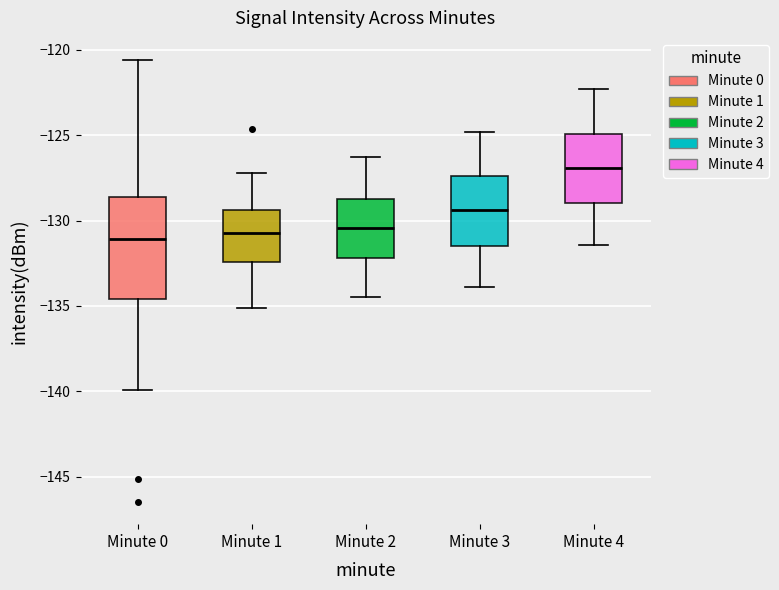

Where is the upper edge of the box for Minute 2 on the y-axis? The values are not printed on the chart, so give them approximately, as read against the axis.

-128.5